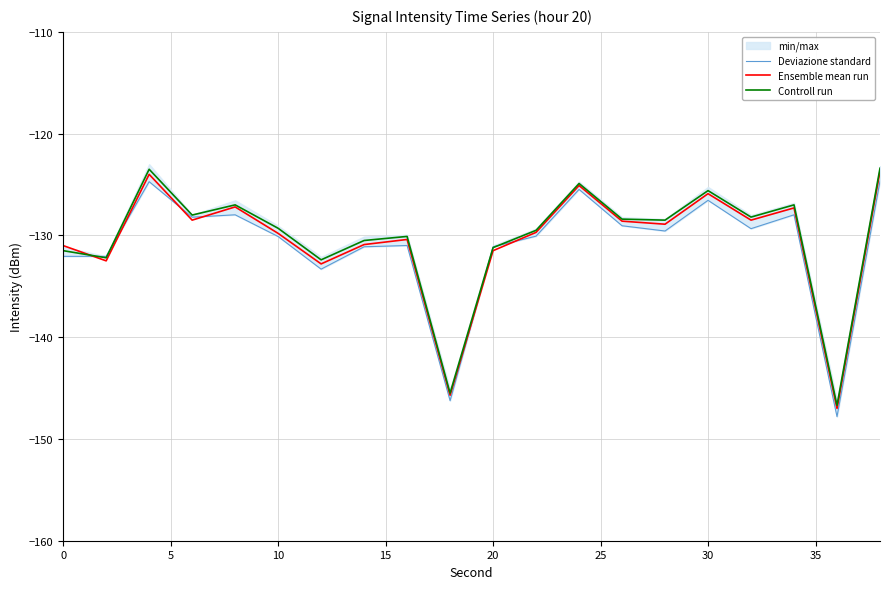

What is the maximum value for Controll run?

-123.4